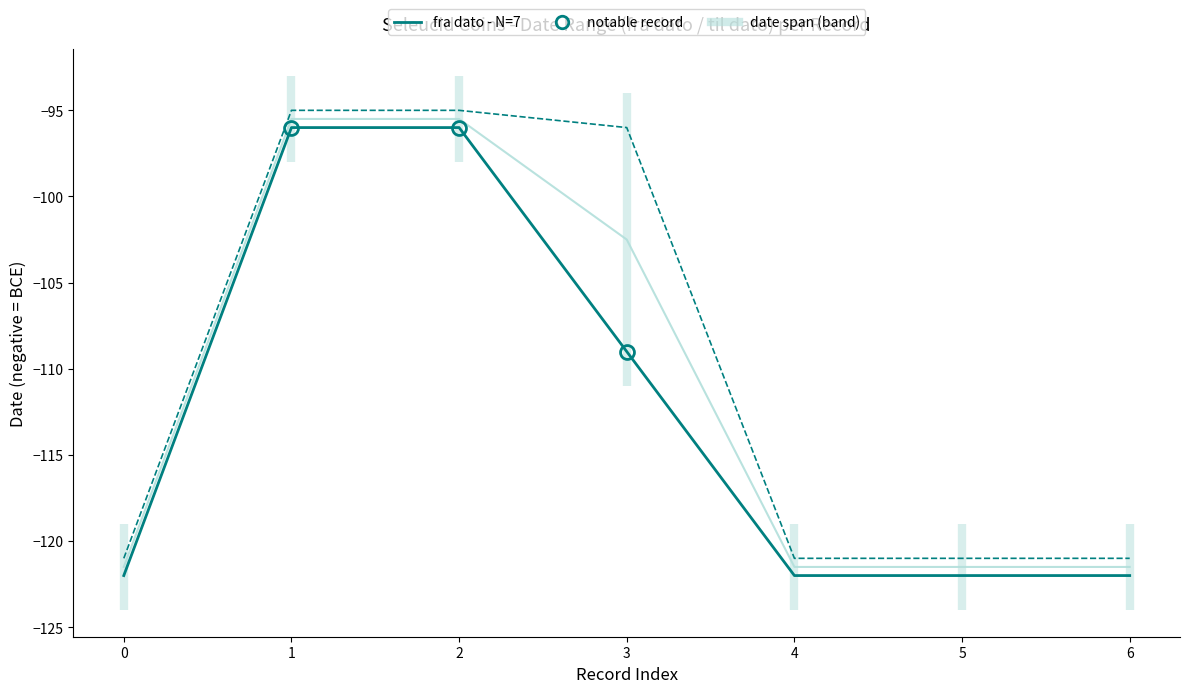

Between 4 and 5, which is larger?

4